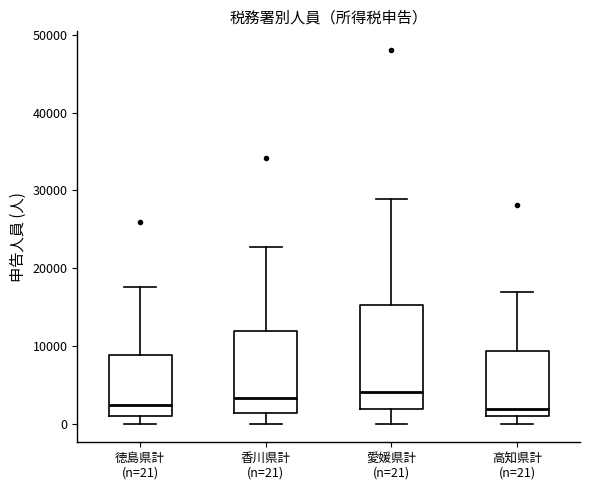

Which box is the tallest, from its lower edge to its upper edge?

愛媛県計 (n=21)